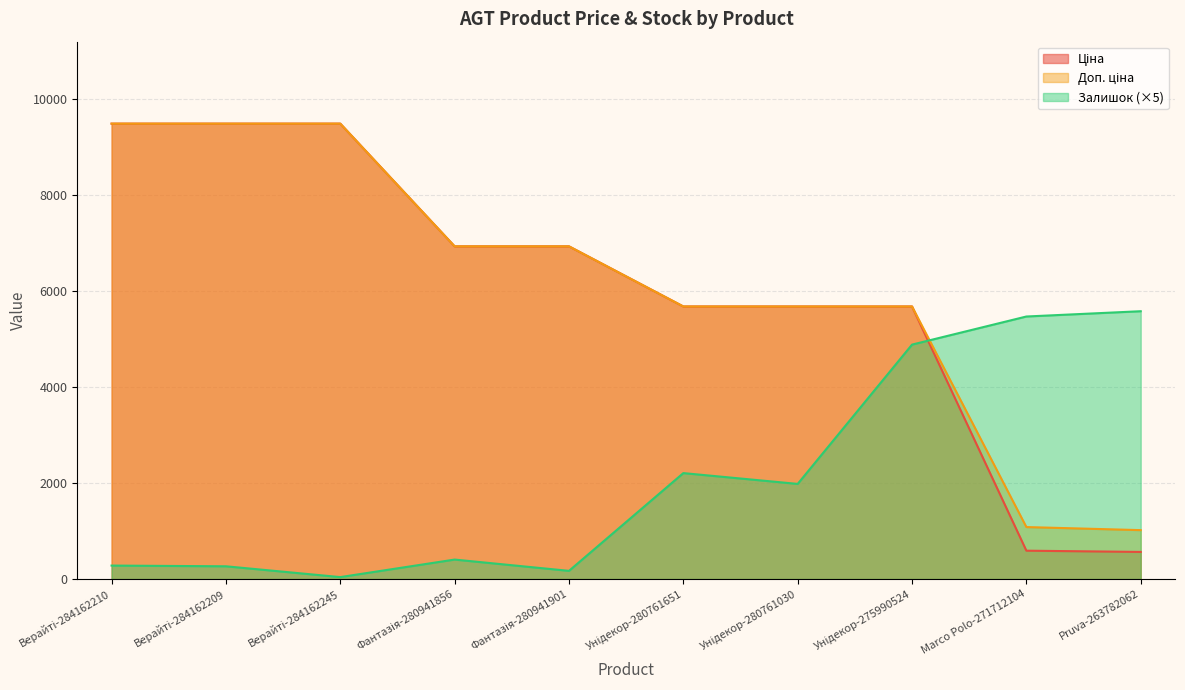

What is the label of the 8th point from the left?

Унідекор-275990524